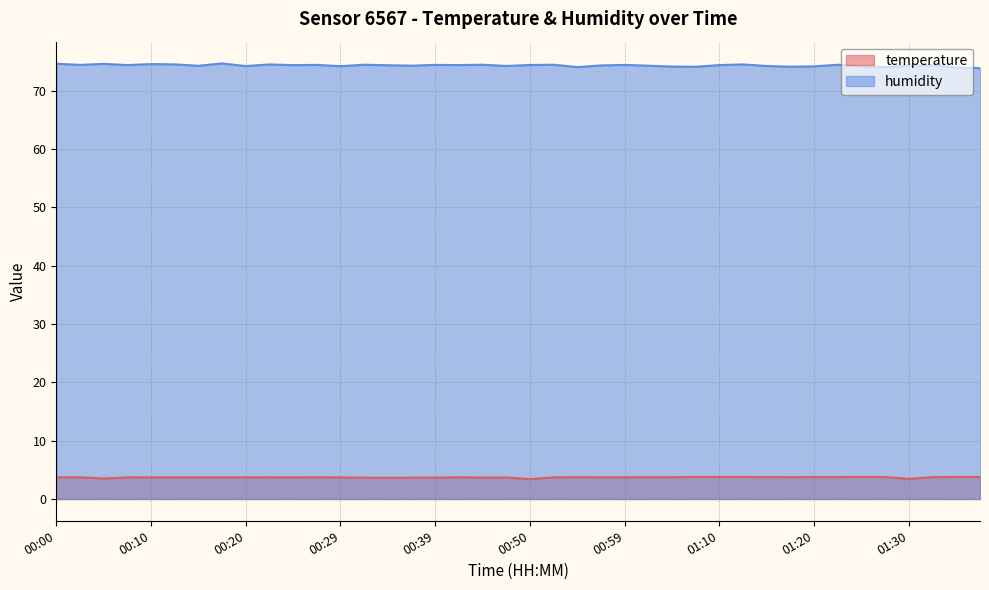

What value does the temperature series have at 00:22?

3.7